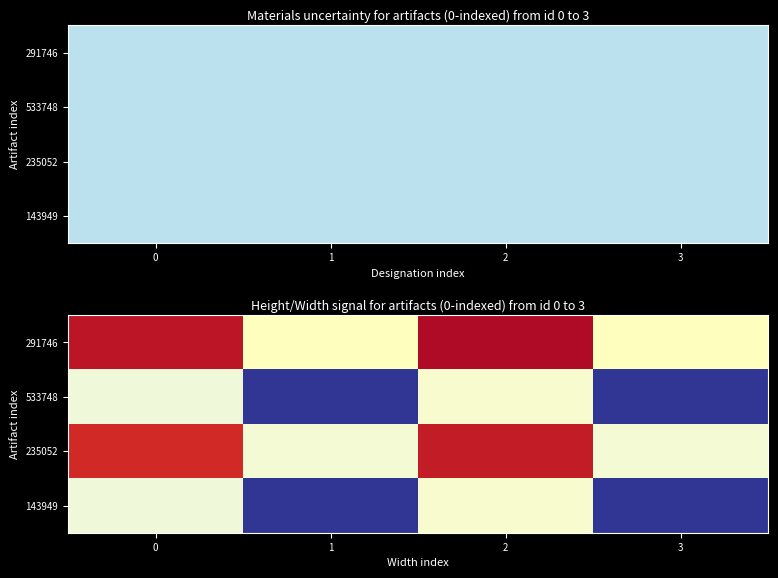

True or false: 533748 has a value of 0.0 at 1.

True